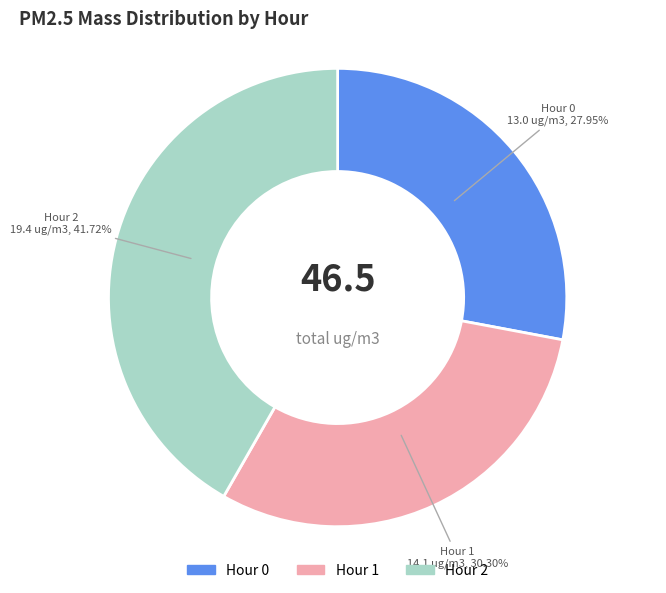

Rank the categories by value from highest to lowest.

Hour 2, Hour 1, Hour 0